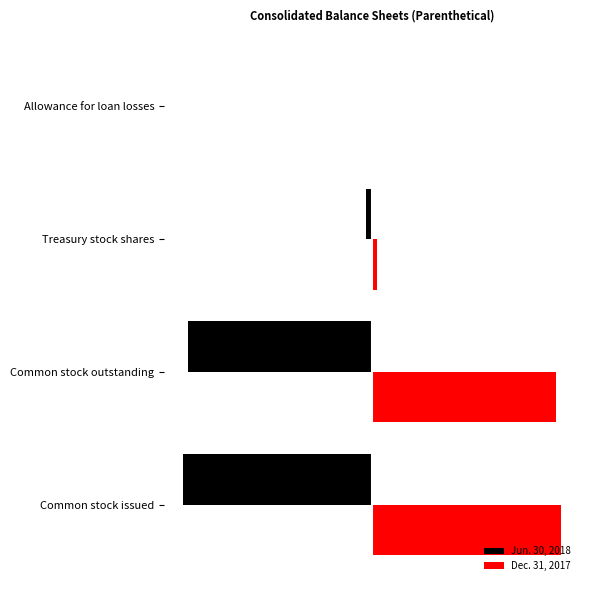

What is the difference between the maximum and minimum values in the Jun. 30, 2018 series?

8976094.4